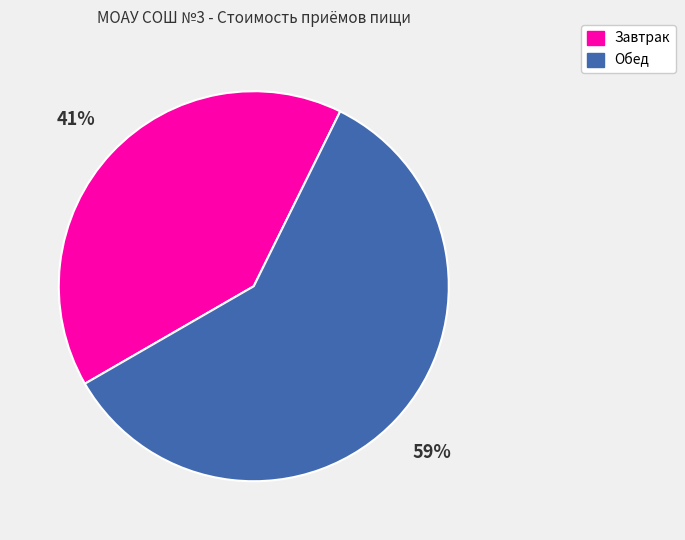

Rank the categories by value from lowest to highest.

Завтрак, Обед